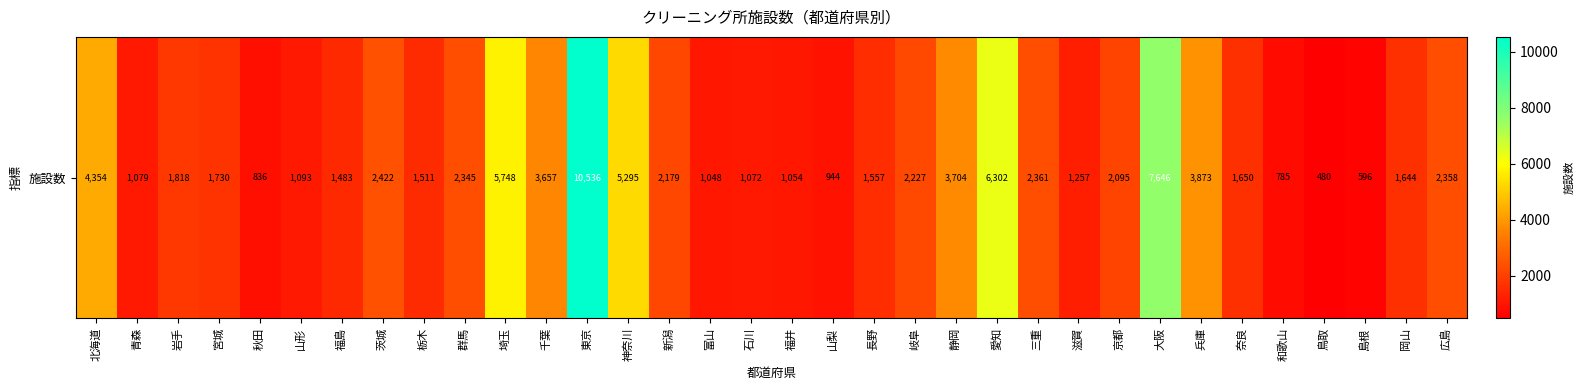

The value at 秋田 is 537. True or false?

False